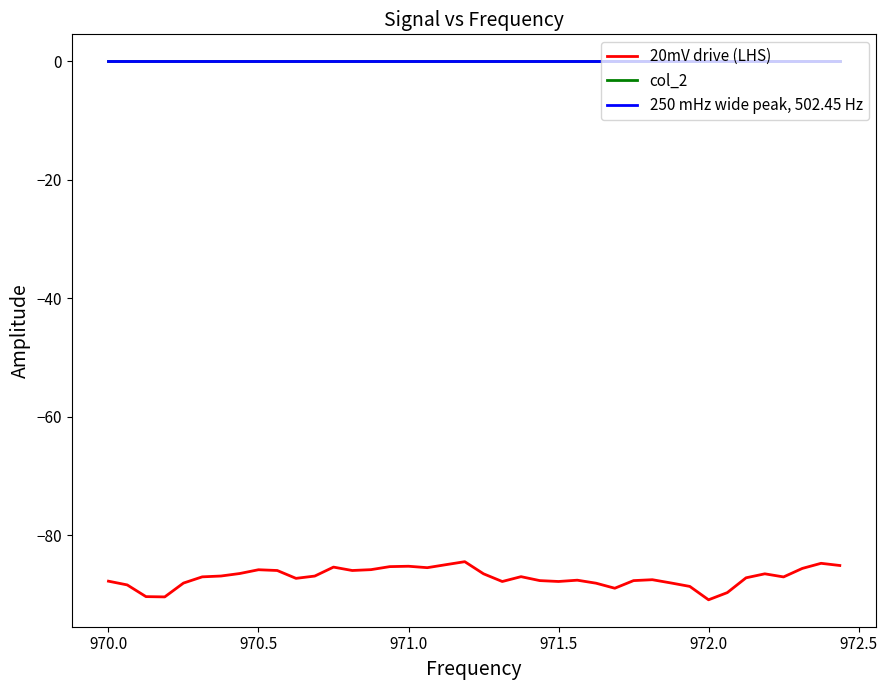

Rank the series by their maximum value, from lowest to highest.

20mV drive (LHS), 250 mHz wide peak, 502.45 Hz, col_2